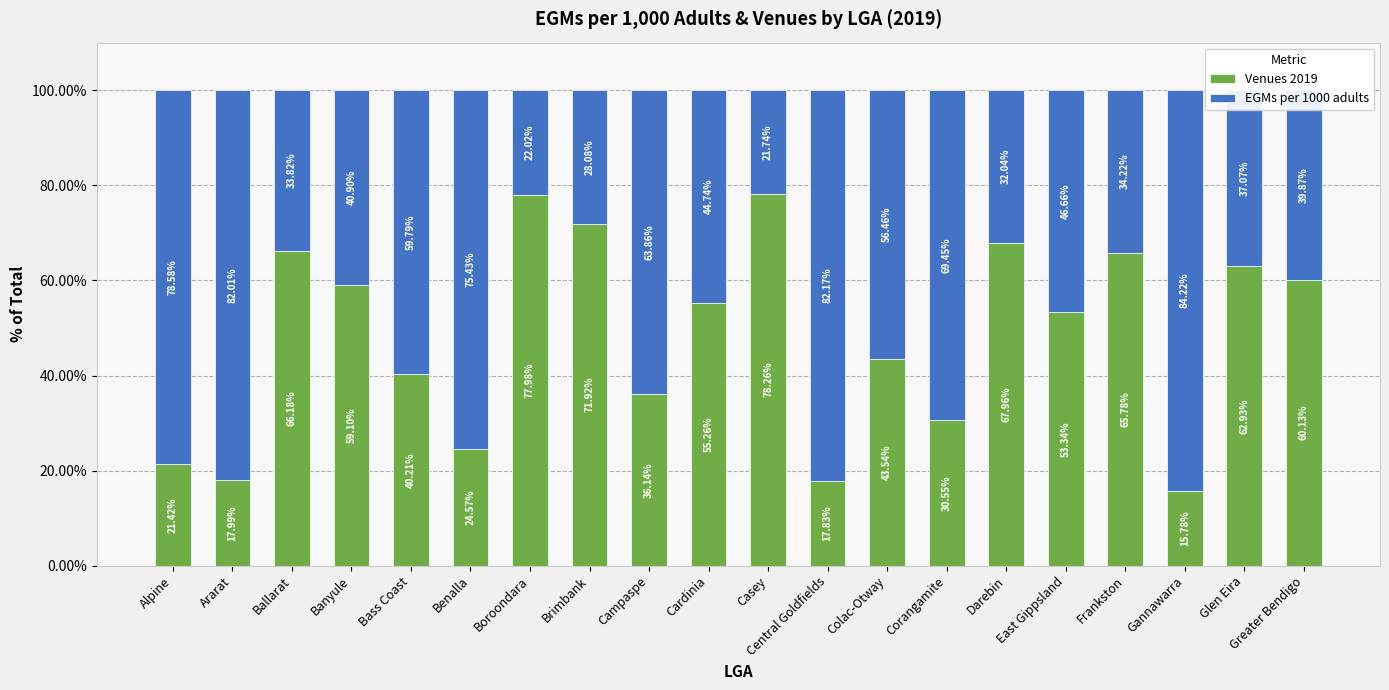

Which category has the highest value in the Venues 2019 series?

Casey